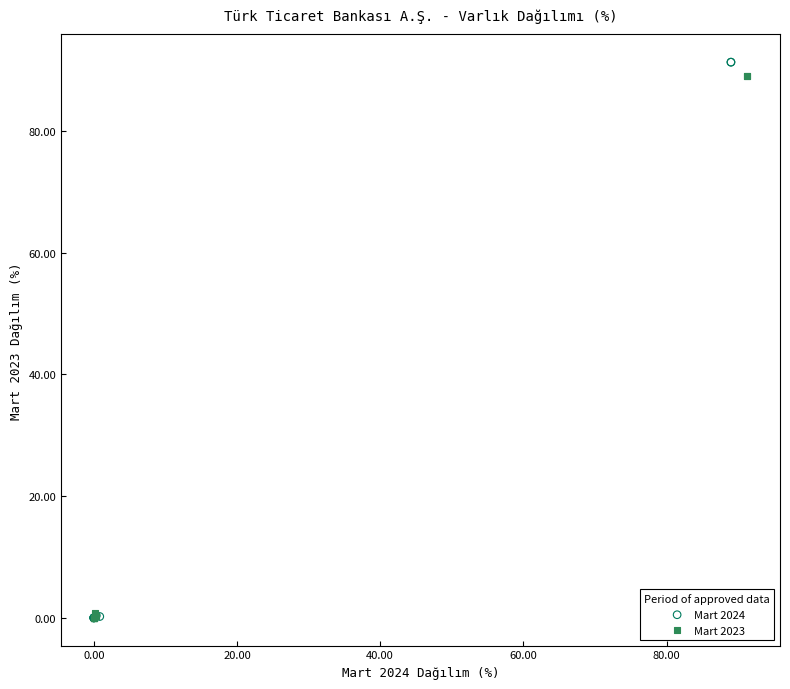

Which series has the widest spread of Y values?

Mart 2024